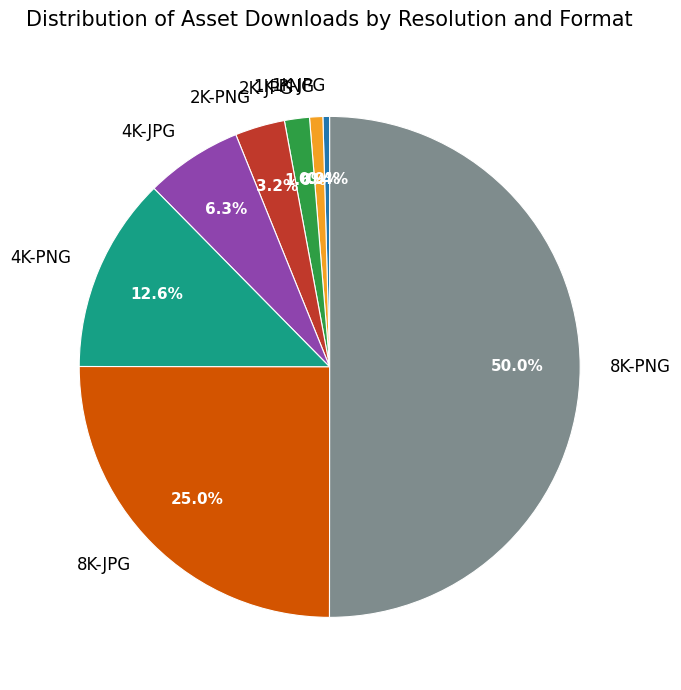

Approximately how many times larger is the value at 8K-JPG compared to 2K-PNG?

7.8